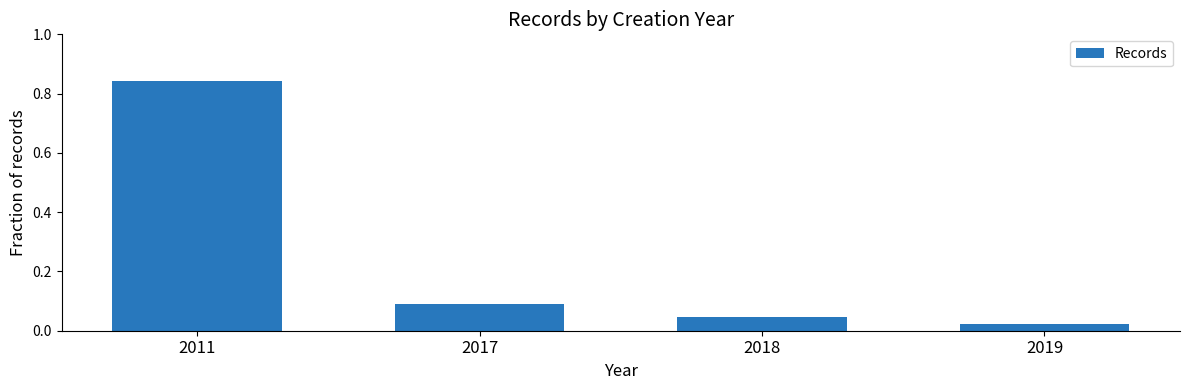

How many distinct data groups are displayed?

1